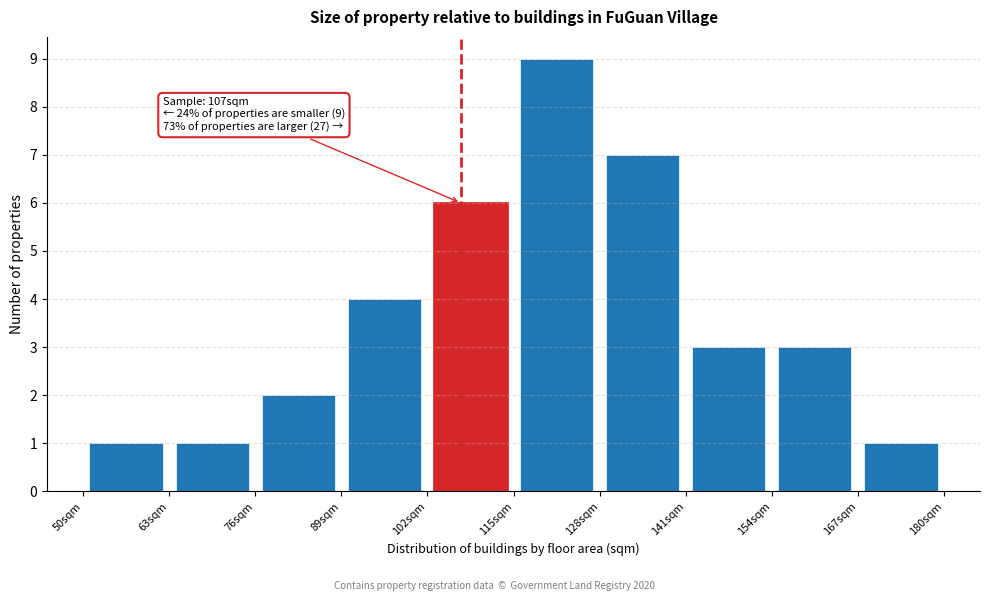

Over which range of the x-axis is the bar tallest?

115 to 128